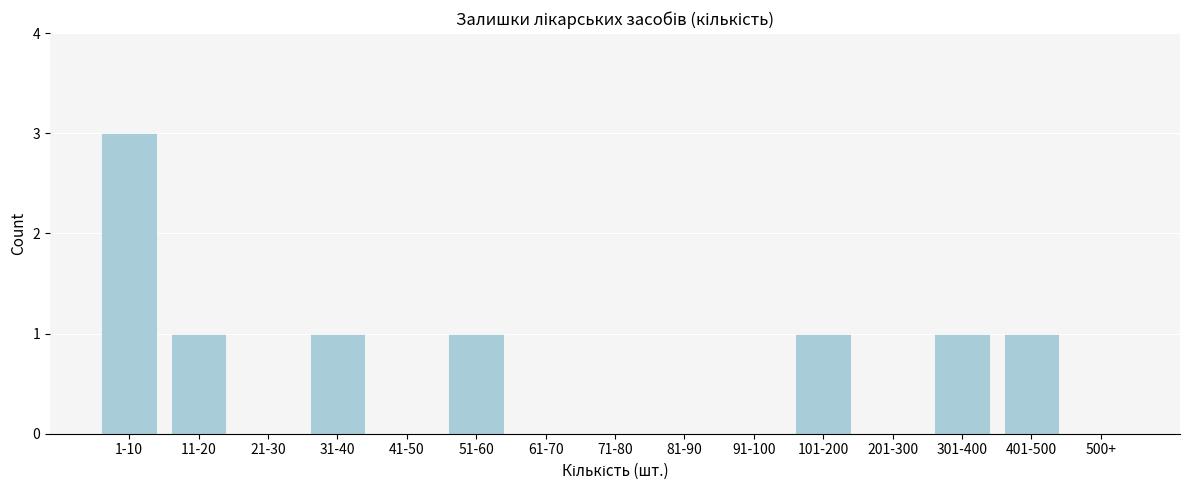

Reading right to left, extract all data points from this chart.

500+=0	401-500=1	301-400=1	201-300=0	101-200=1	91-100=0	81-90=0	71-80=0	61-70=0	51-60=1	41-50=0	31-40=1	21-30=0	11-20=1	1-10=3